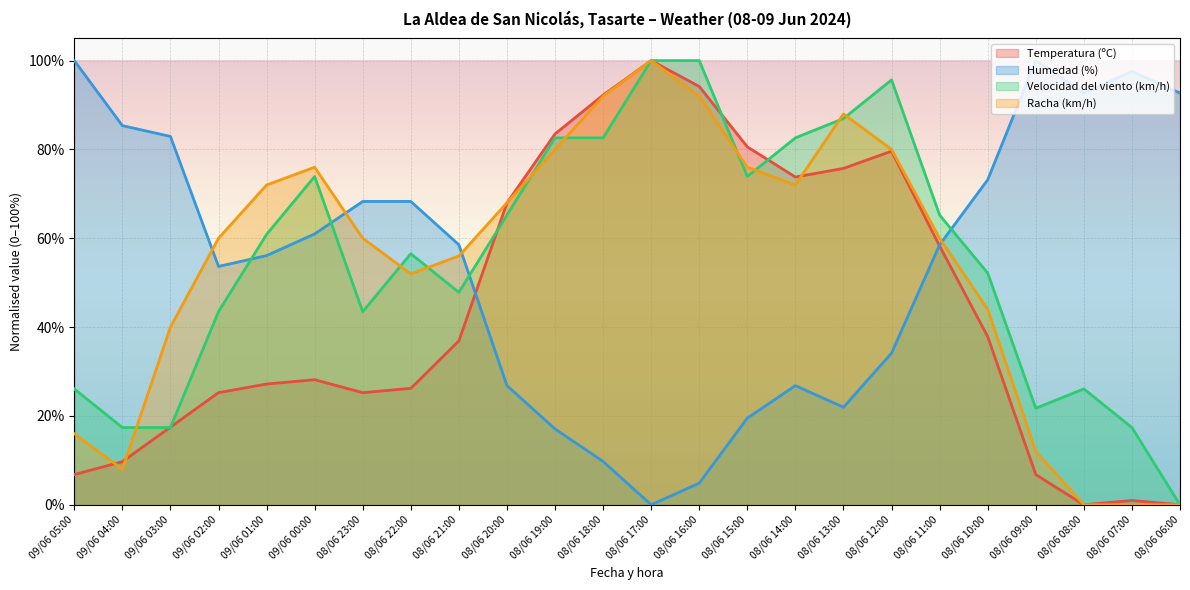

How many lines are shown in the chart?

4